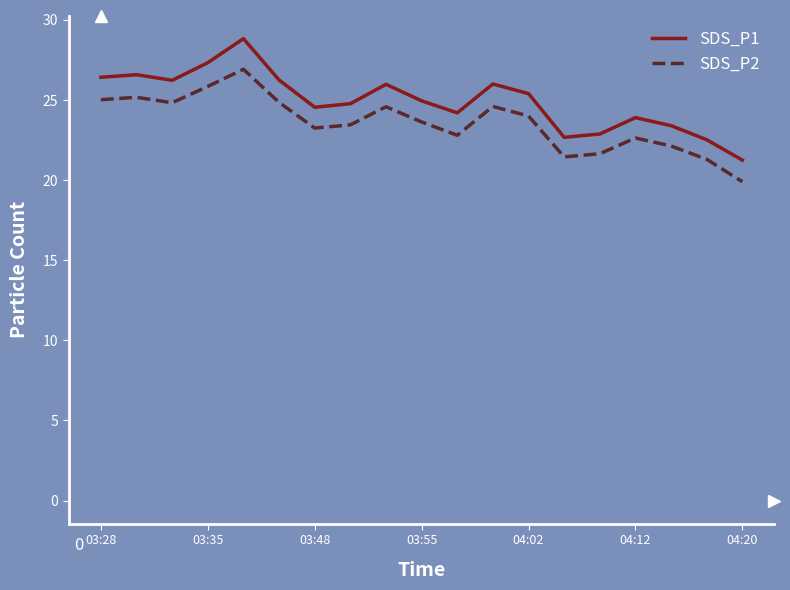

Does the chart have visible grid lines?

No